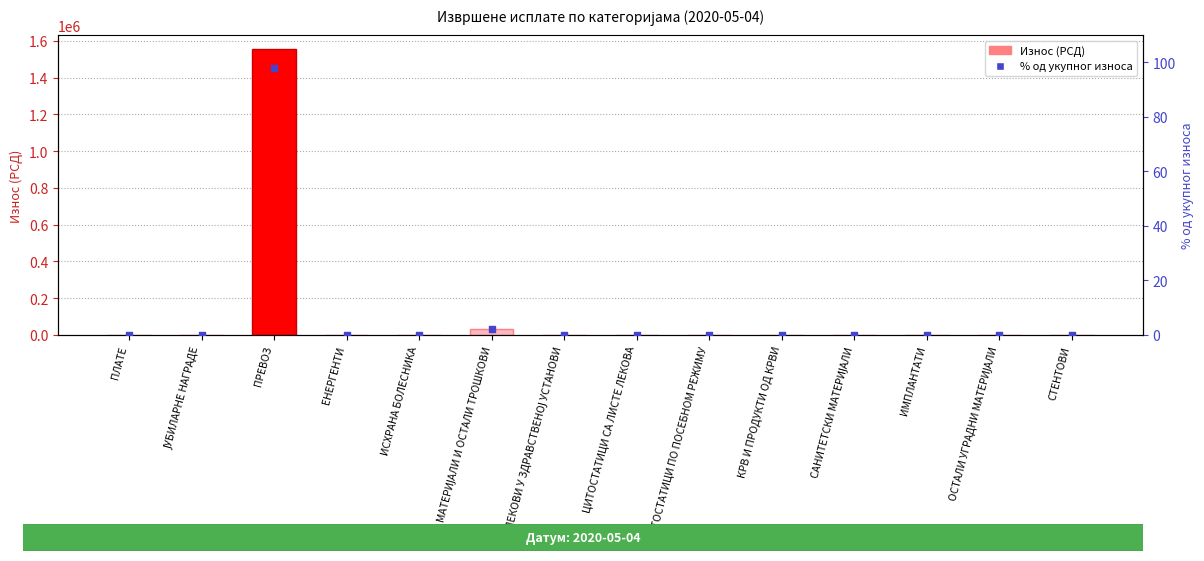

Which series reaches the minimum Y coordinate?

Износ (РСД)